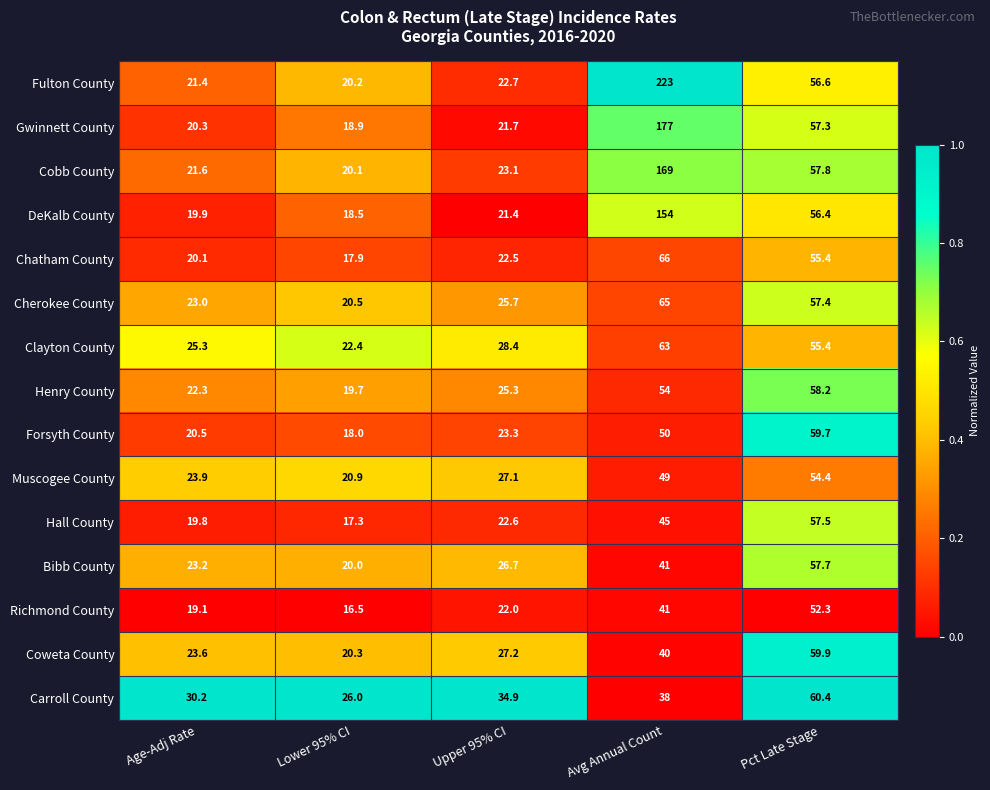

At which category does the chart reach its peak across all series?

Avg Annual Count